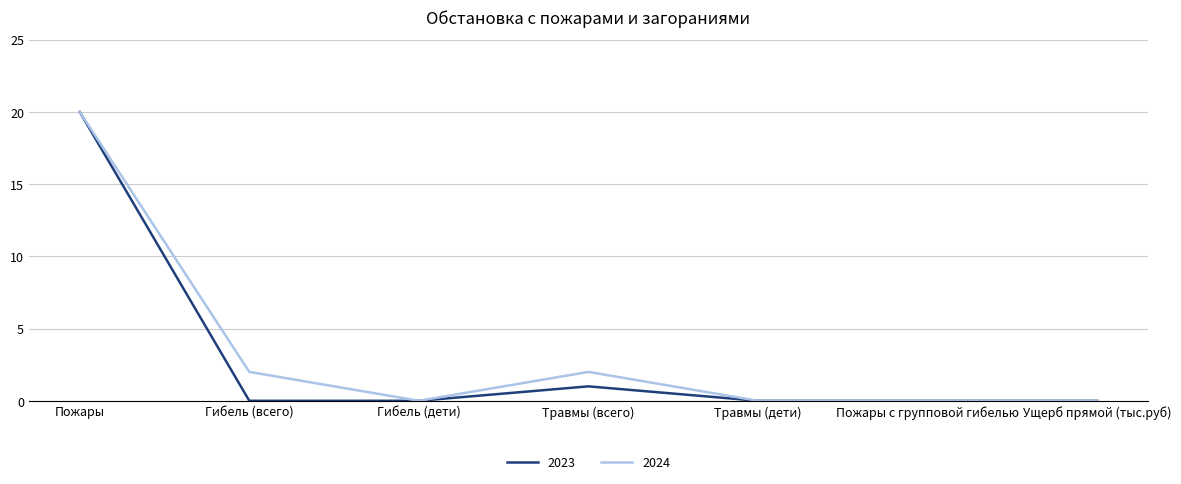

What position from the right is Ущерб прямой (тыс.руб)?

1